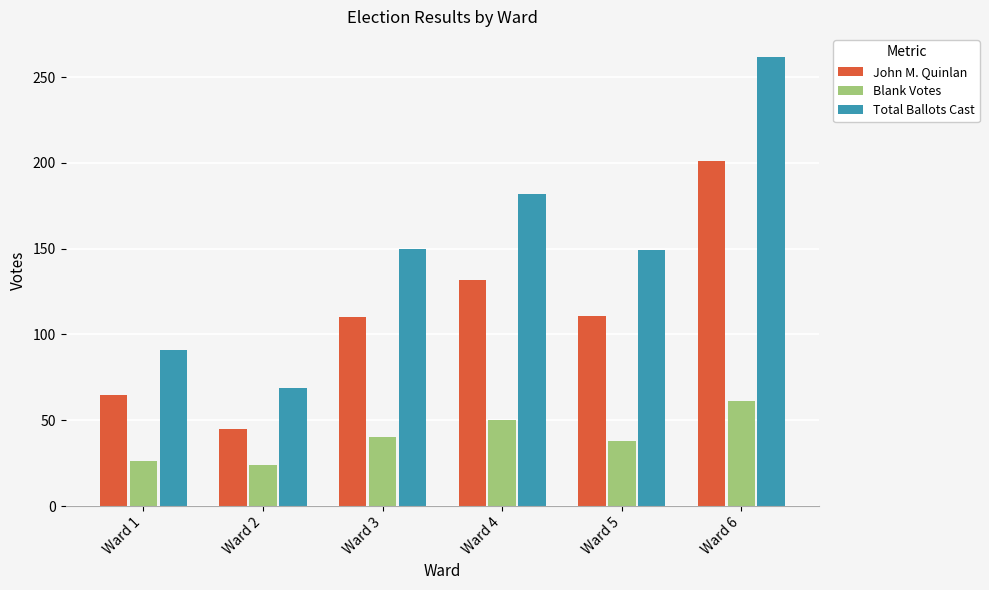

What is the value of the John M. Quinlan bar at the 4th from the left?

132